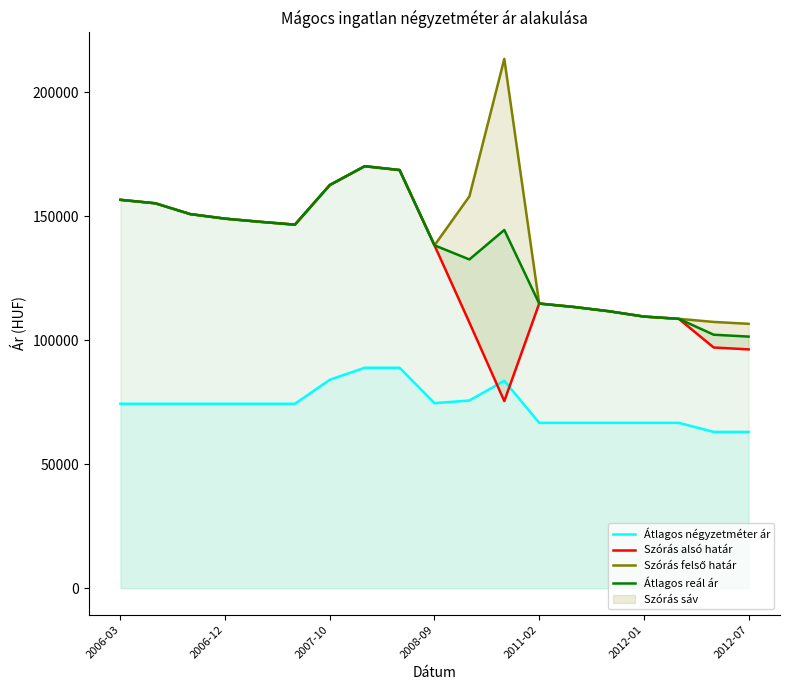

How many data points in Átlagos négyzetméter ár are less than 74358?

7